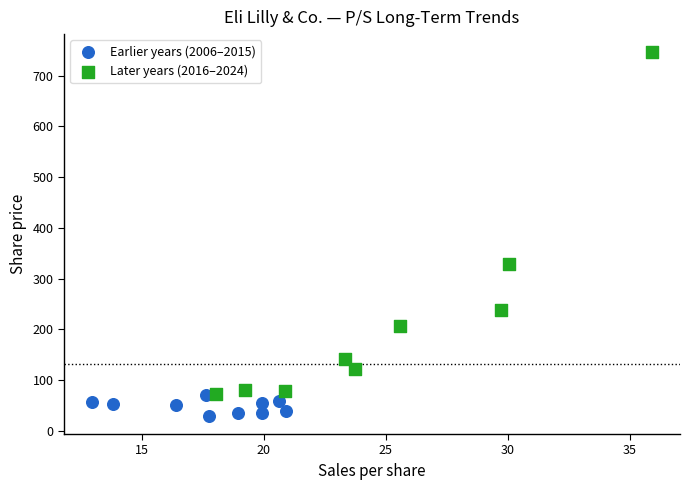

Which series contains the lowest Y value?

Earlier years (2006–2015)